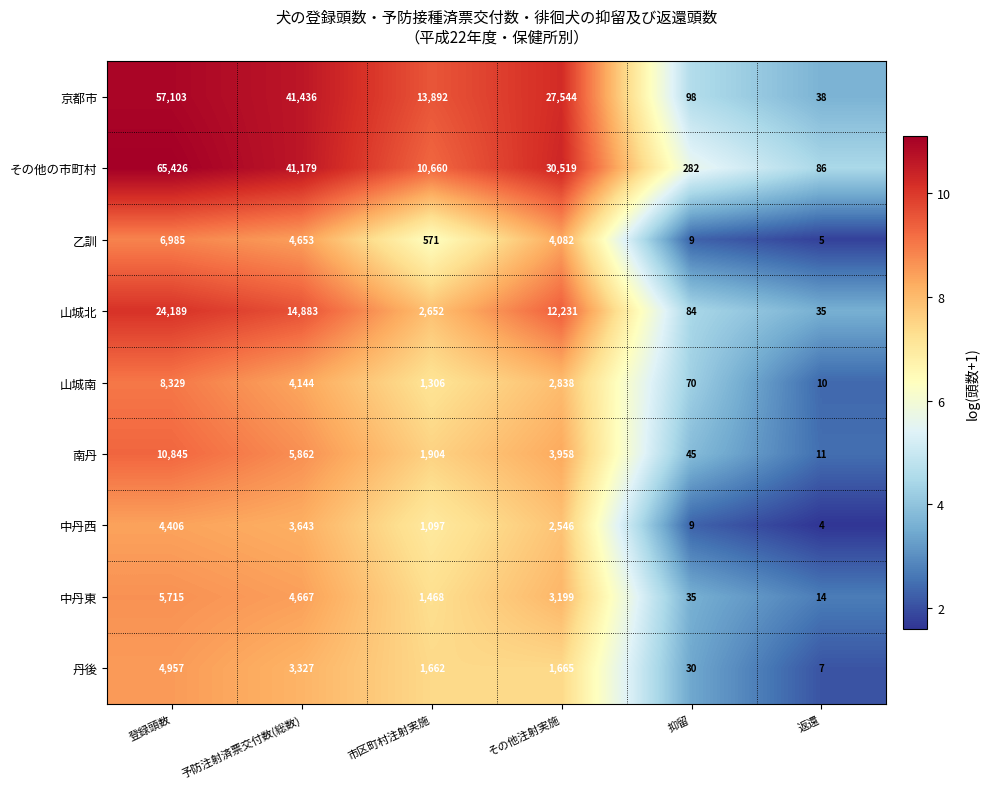

At which category is the sum across all series the highest?

登録頭数